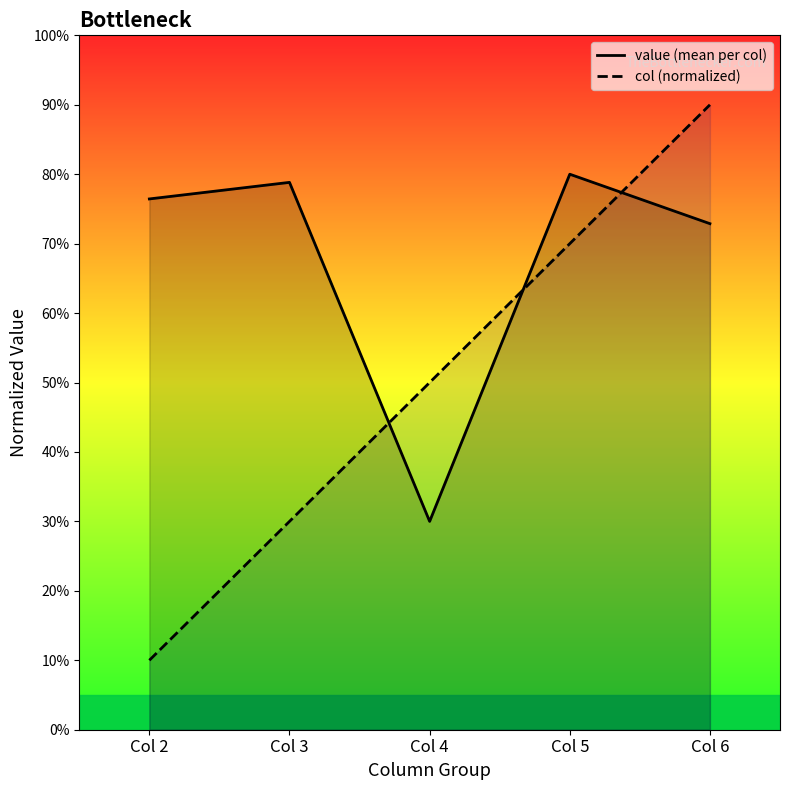

At which category is the sum across all series the highest?

Col 6